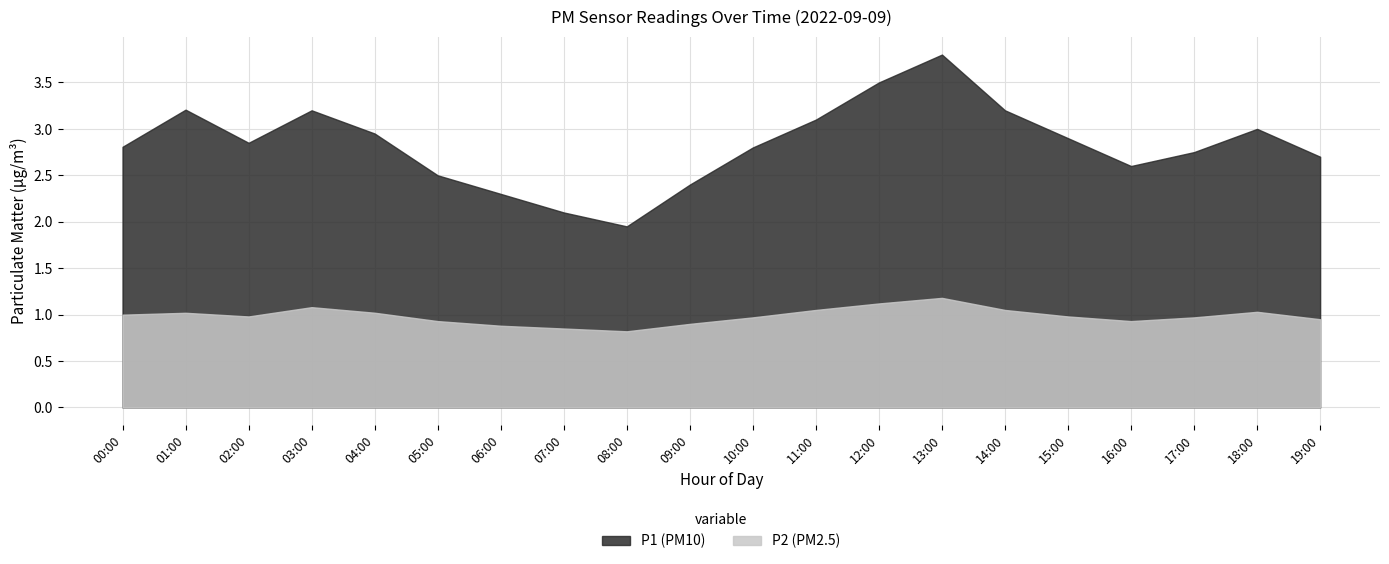

List the series in order of their peak value, highest first.

P1 (PM10), P2 (PM2.5)